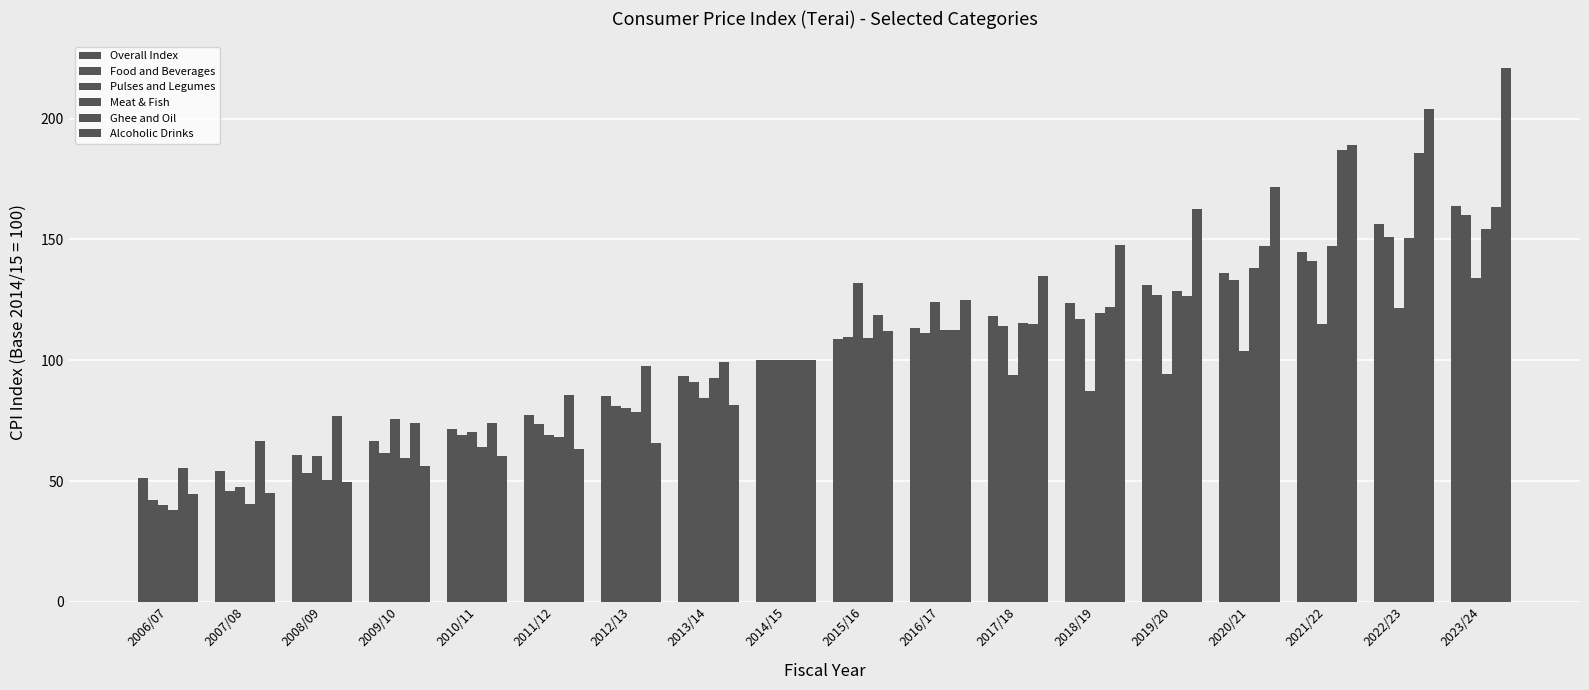

What is the difference between the Meat & Fish values at 2019/20 and 2011/12?

60.2